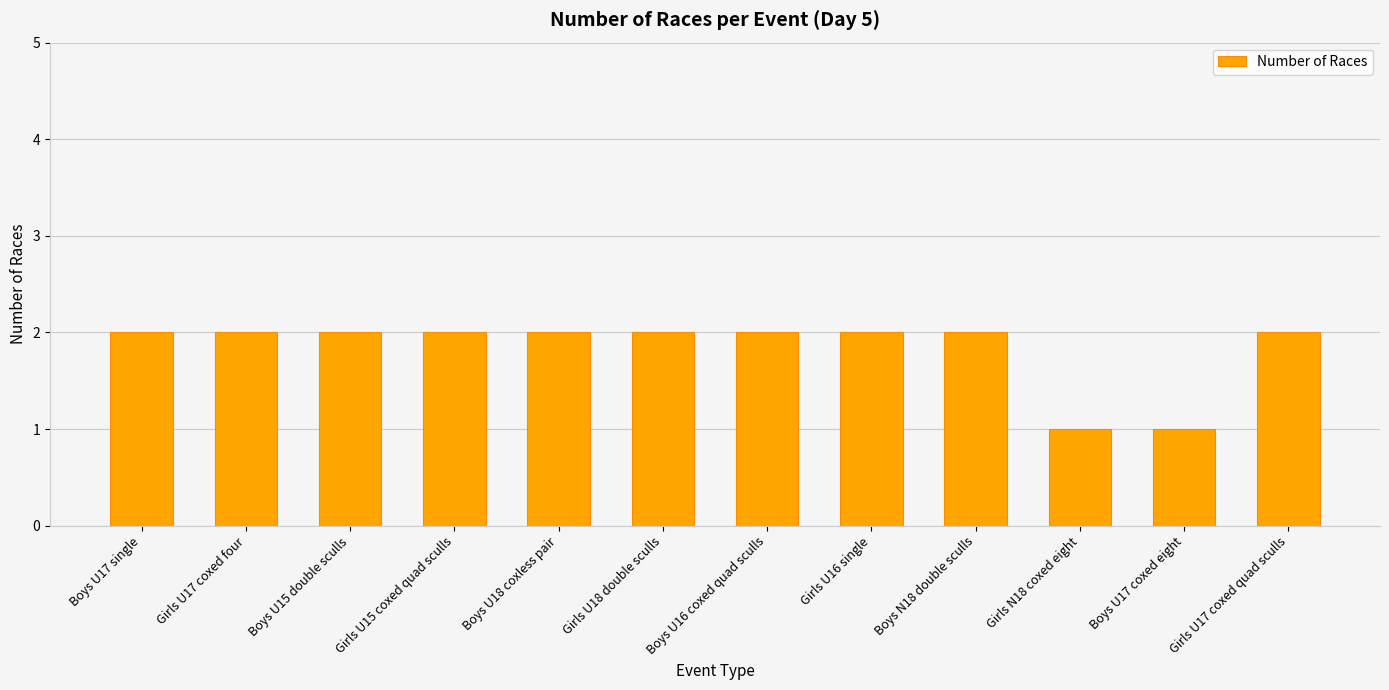

Approximately how many times larger is the value at Girls U17 coxed quad sculls compared to Boys N18 double sculls?

1.0